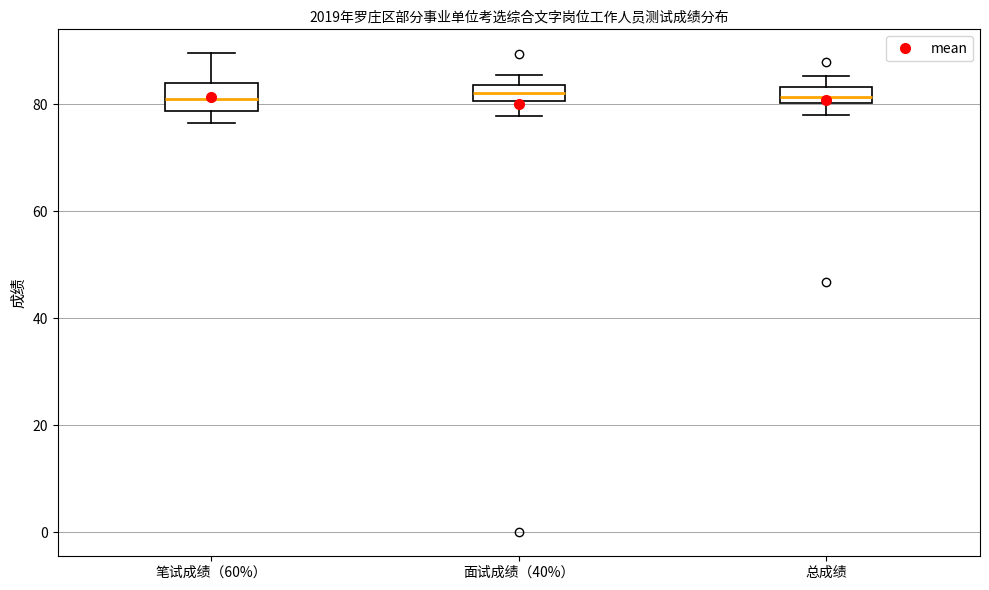

Comparing the boxes themselves (not the whiskers), which one is the tallest?

笔试成绩（60%）